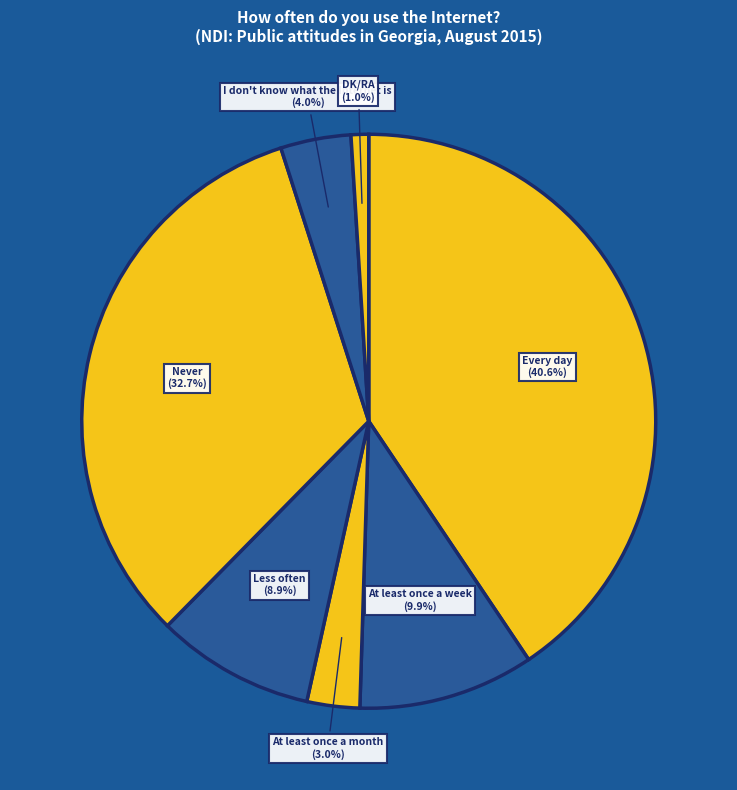

Is Never the majority of the pie?

No